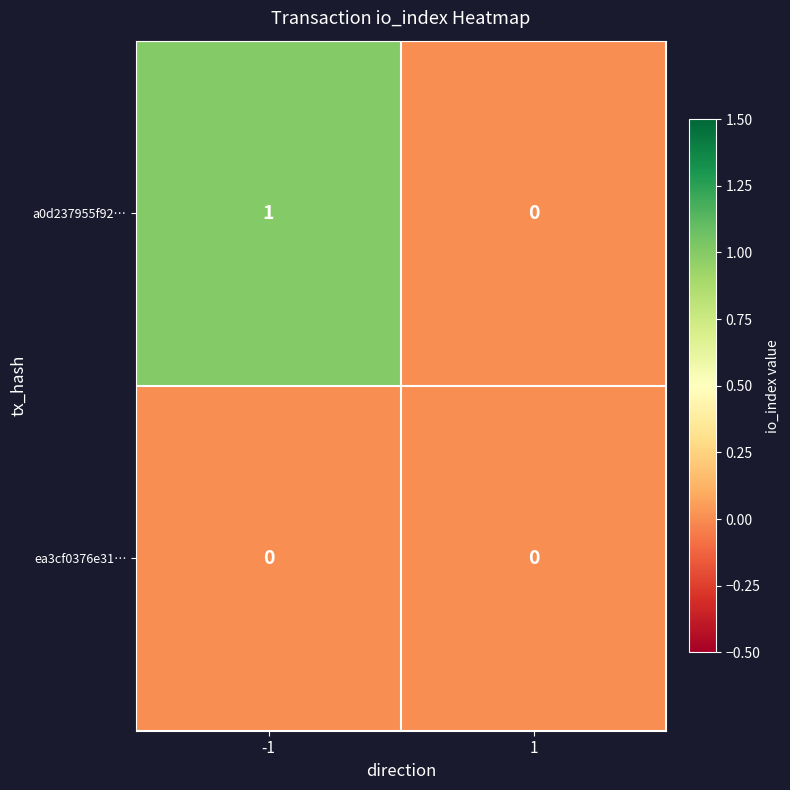

Which series has the widest spread of values?

a0d237955f92…